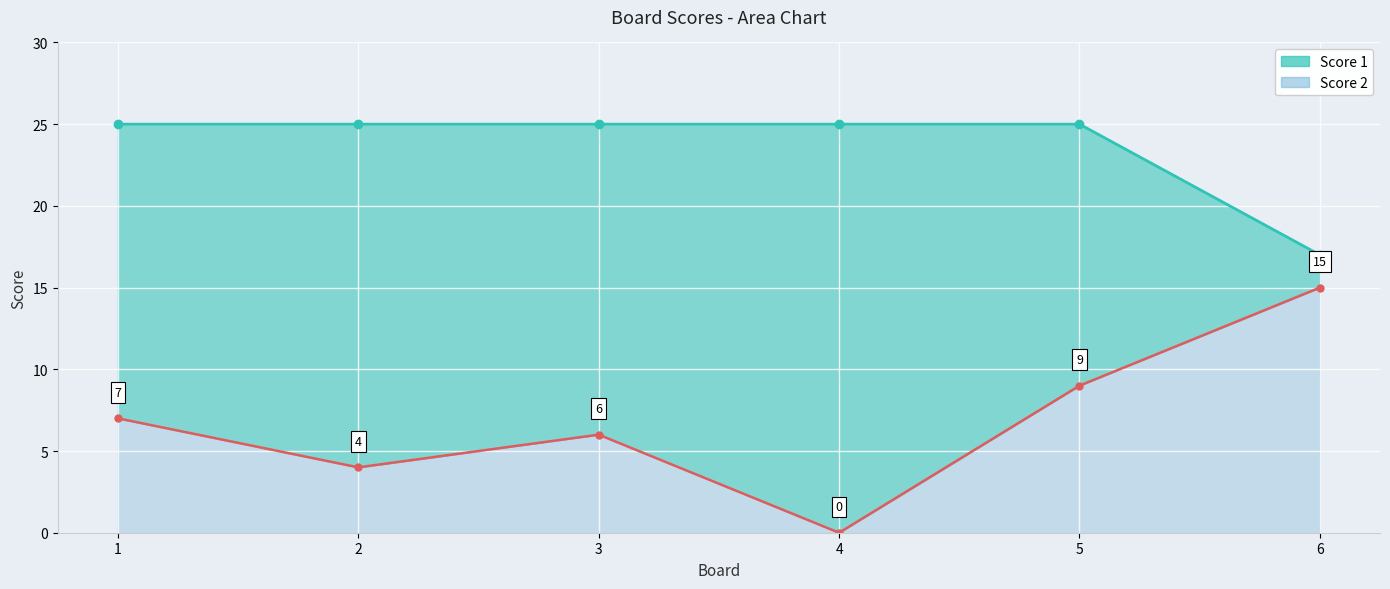

What are all the series names shown in the legend?

Score 1, Score 2